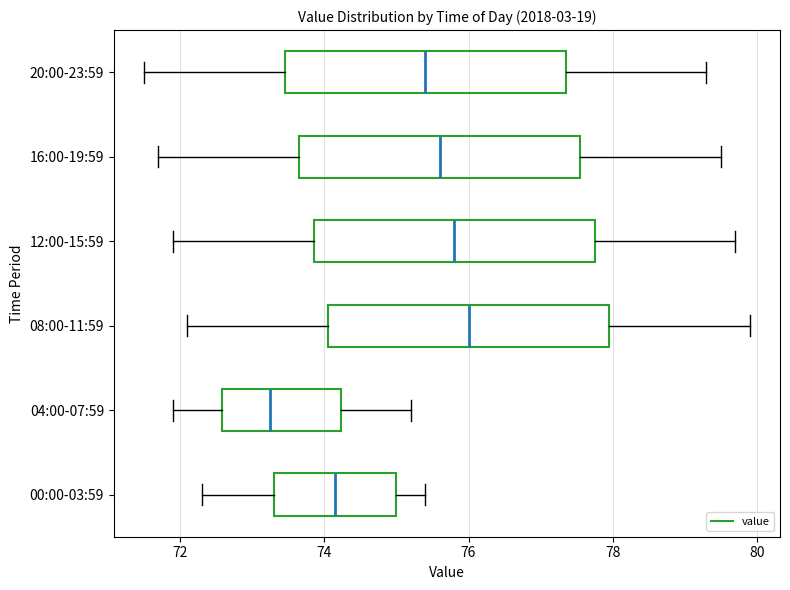

Where is the right edge of the box for 08:00-11:59 on the x-axis? The values are not printed on the chart, so give them approximately, as read against the axis.

78.0